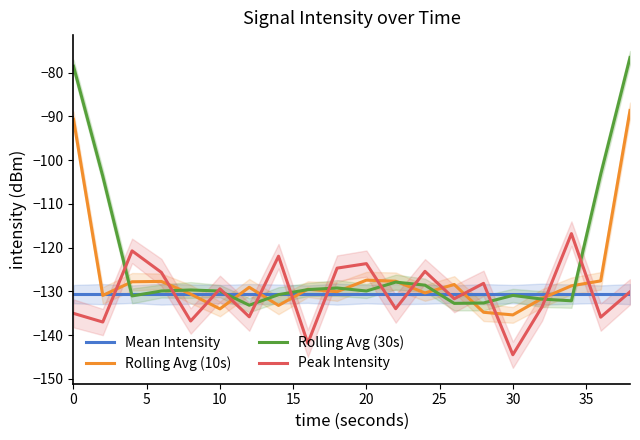

What are all the series names shown in the legend?

Mean Intensity, Rolling Avg (10s), Rolling Avg (30s), Peak Intensity